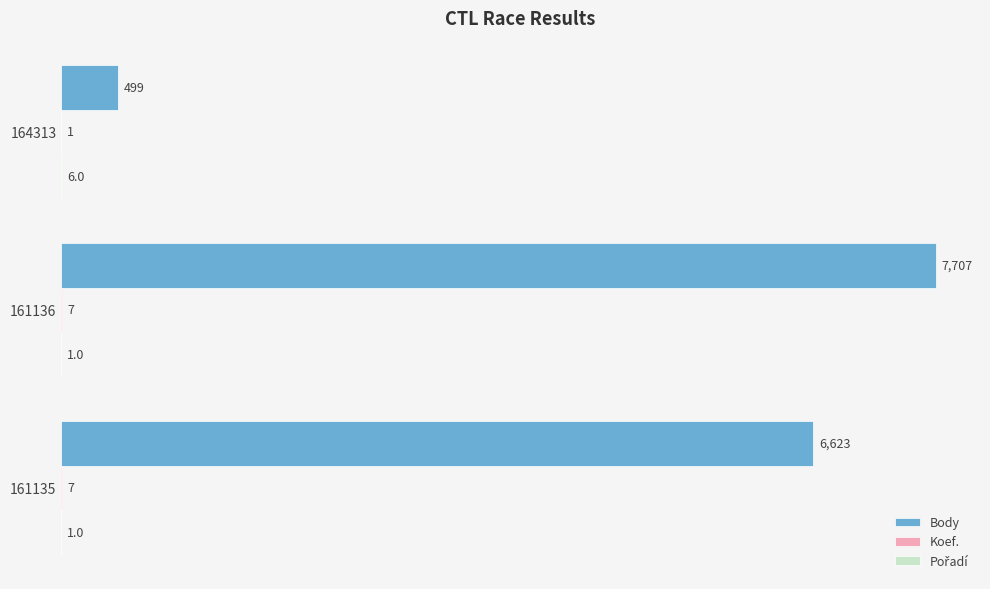

What is the approximate value of Body at 161135, to the nearest 100?

6600